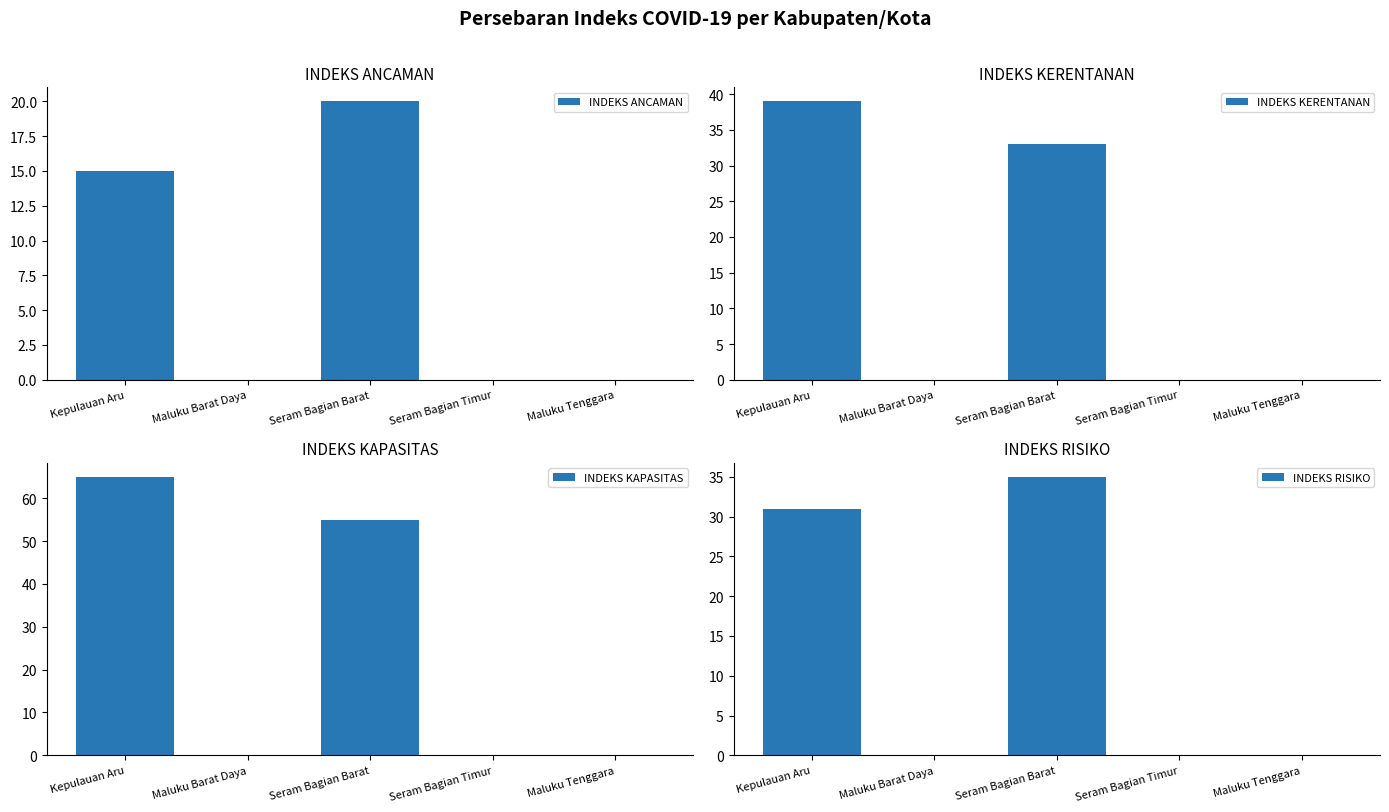

What is the difference between the maximum and minimum values in the INDEKS RISIKO series?

35